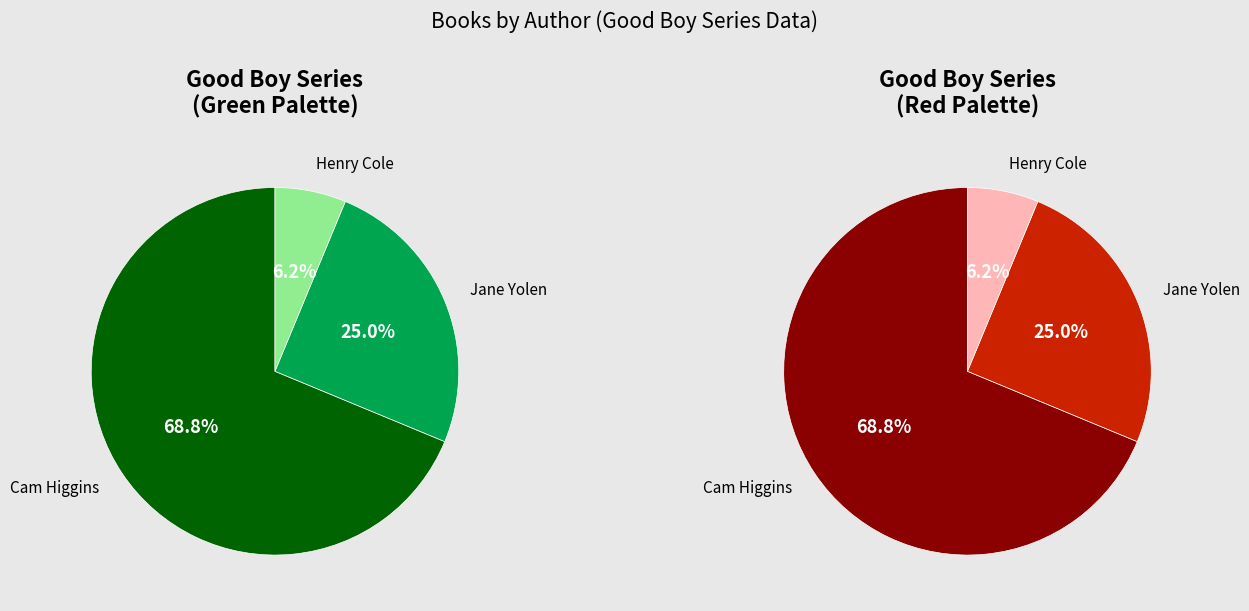

To the nearest percent, what is the difference between the Jane Yolen (1294707) and Cam Higgins (171886190) slice percentages?

44%